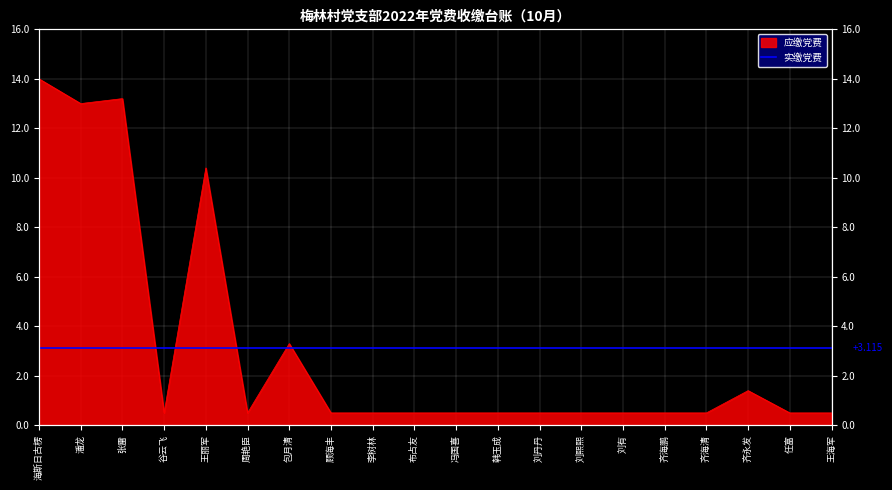

Rank the categories by value from lowest to highest.

谷云飞, 周艳臣, 顾海丰, 李树林, 布占友, 冯国喜, 韩玉成, 刘丹丹, 刘熙熙, 刘有, 齐海鹏, 齐海清, 任富, 王海军, 齐永发, 包月清, 王丽军, 潘龙, 张雷, 海斯日古楞